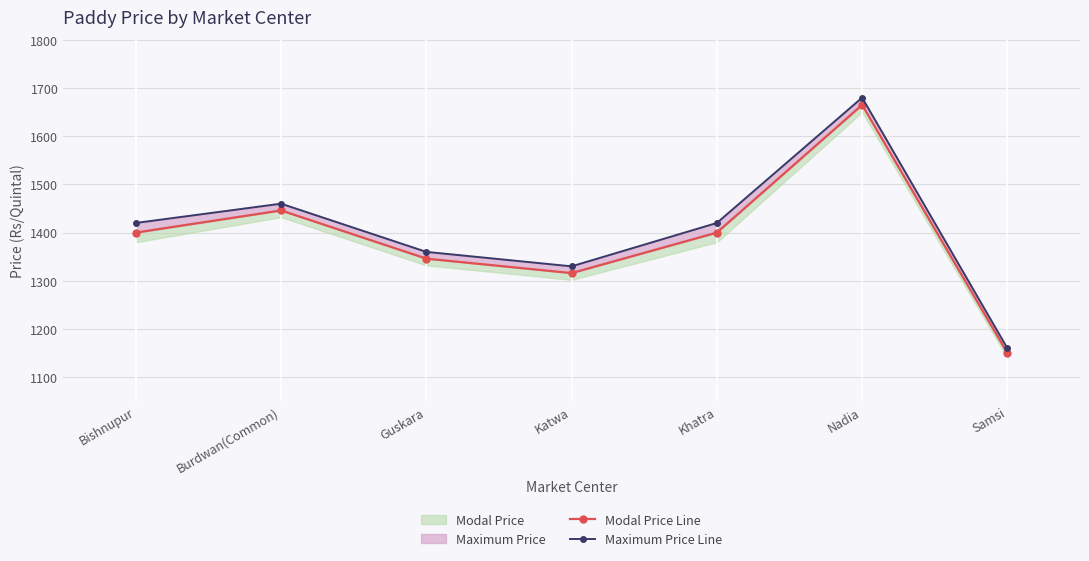

Is the value of Maximum Price Line at Burdwan(Common) greater than the value of Modal Price Line at Samsi?

Yes